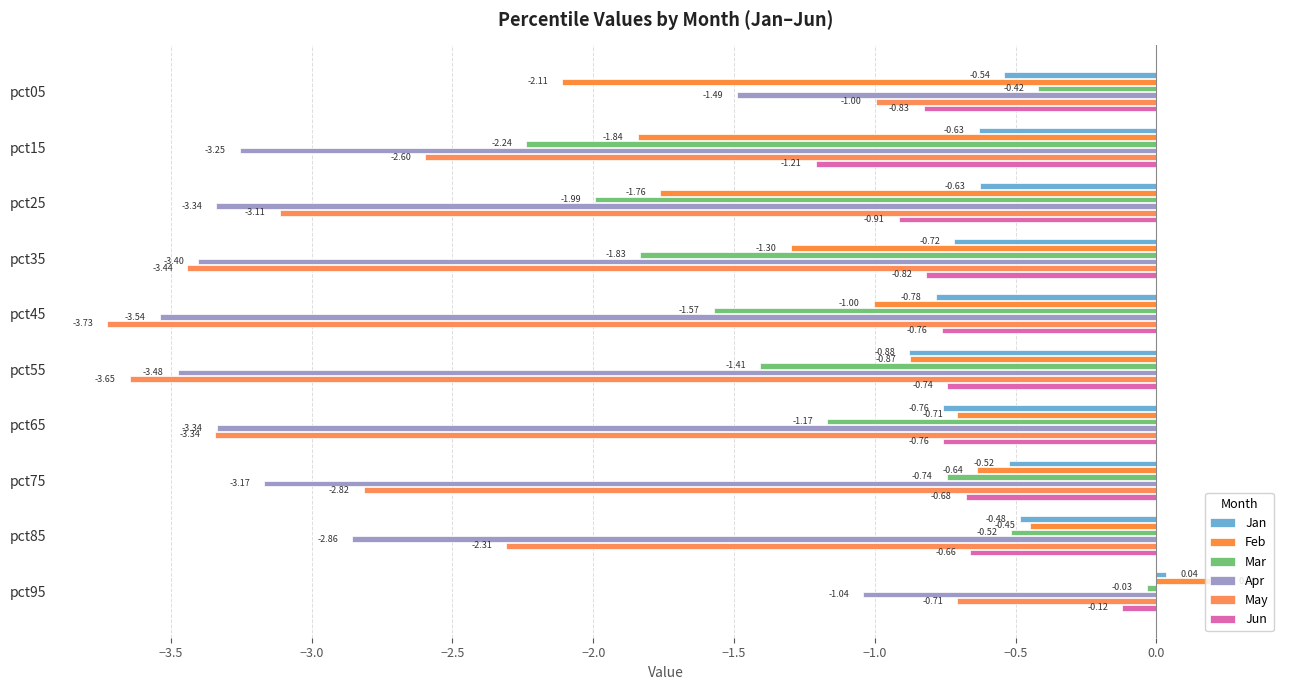

How many values in the Jan series exceed 0?

1